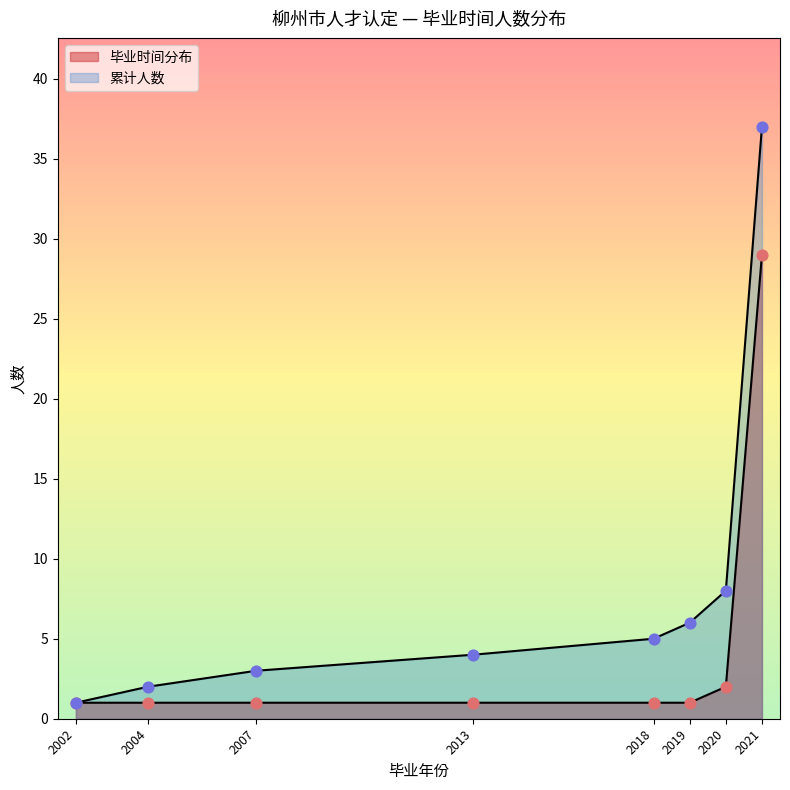

Which series has the widest spread of Y values?

累计人数